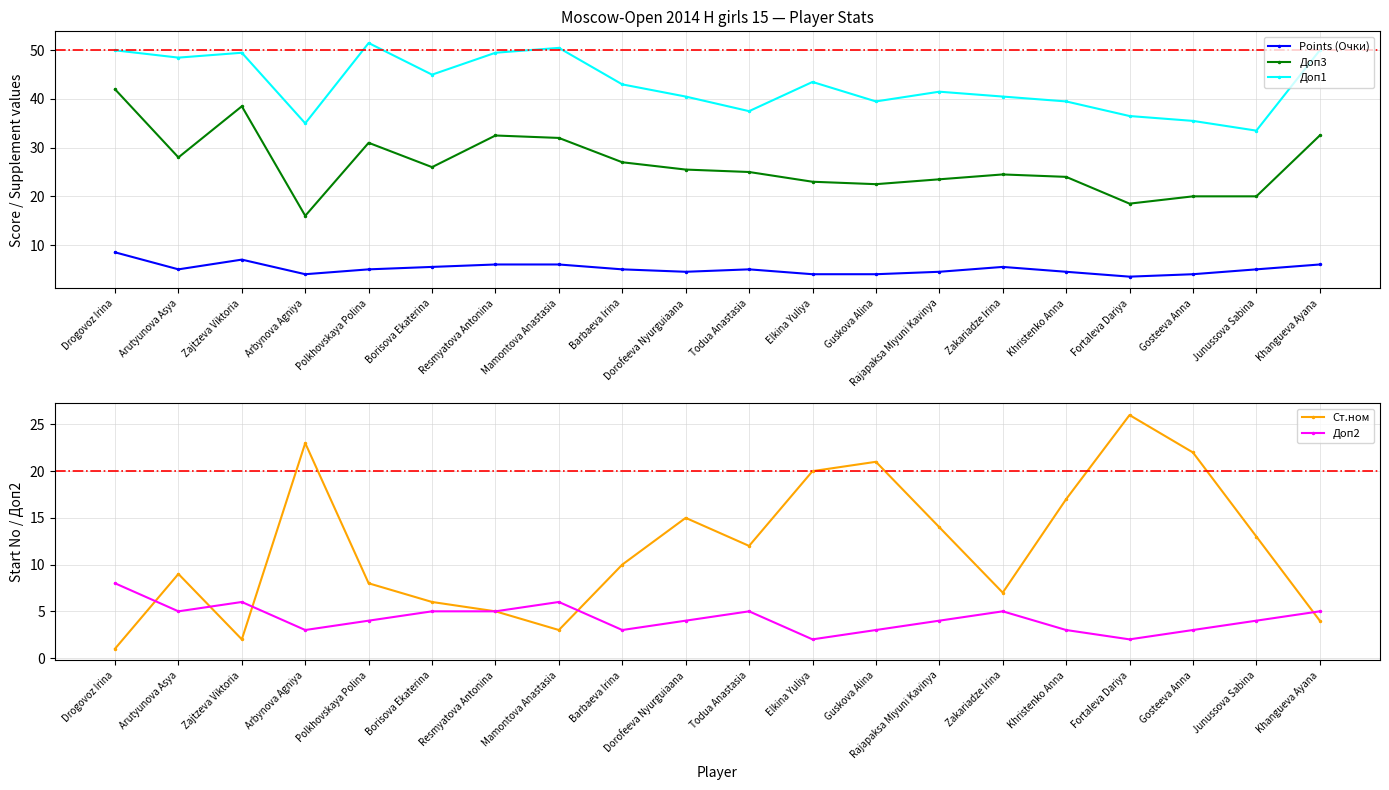

Is the value of Доп3 at Arutyunova Asya greater than the value of Доп1 at Zajtzeva Viktoria?

No